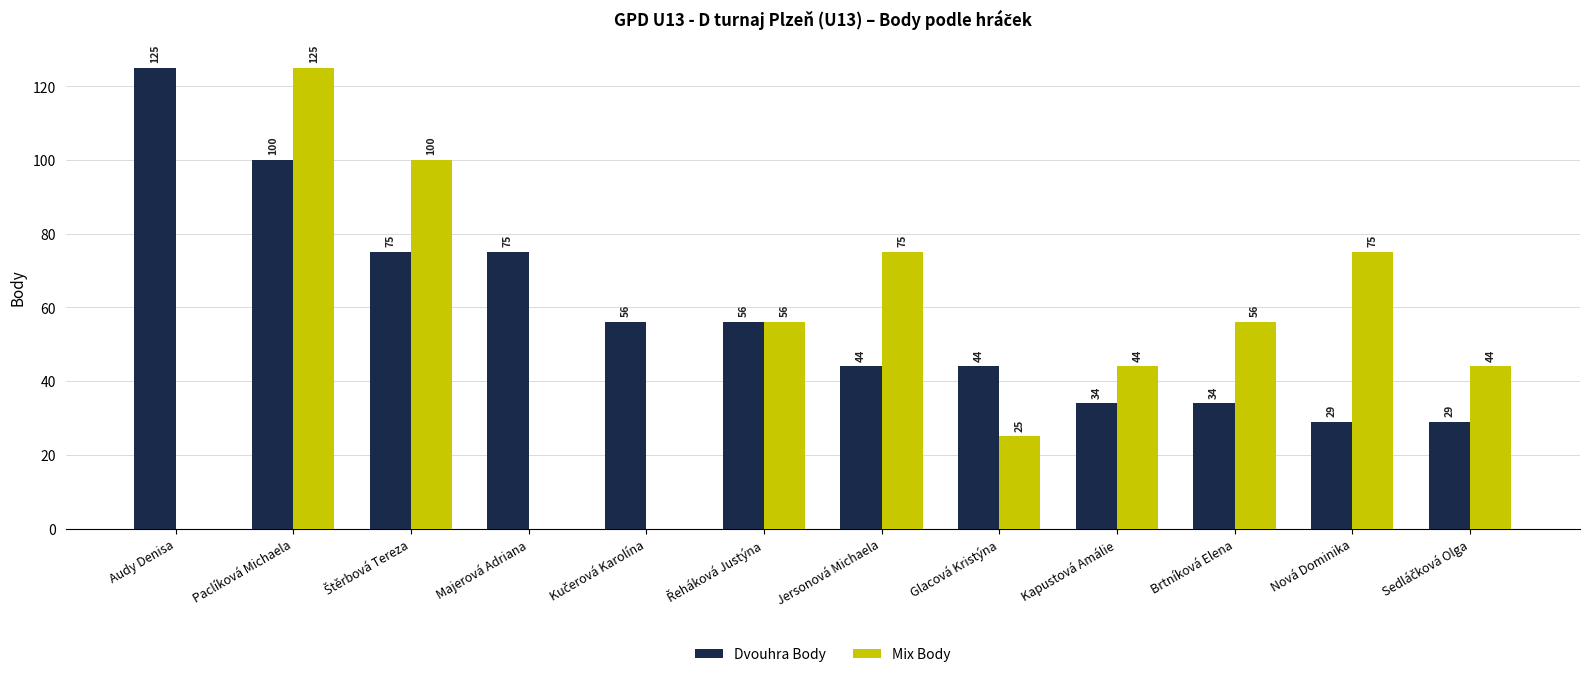

Is it true that Mix Body equals 75 at Nová Dominika?

True